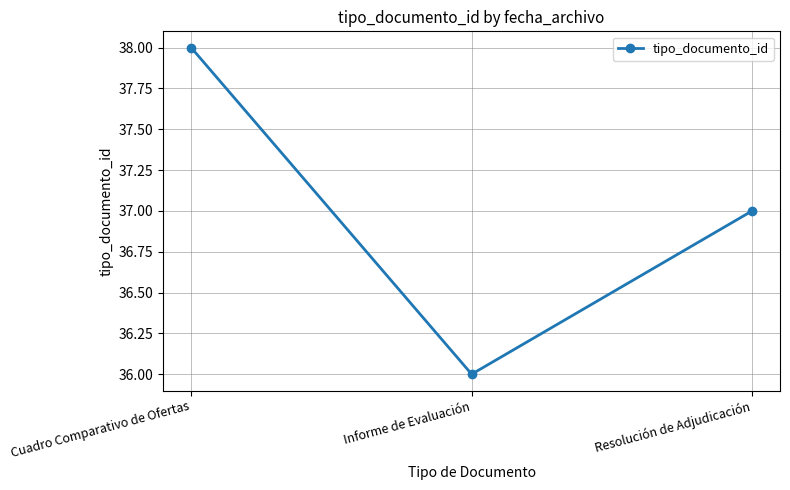

List the labels in order of value, largest first.

Cuadro Comparativo de Ofertas, Resolución de Adjudicación, Informe de Evaluación